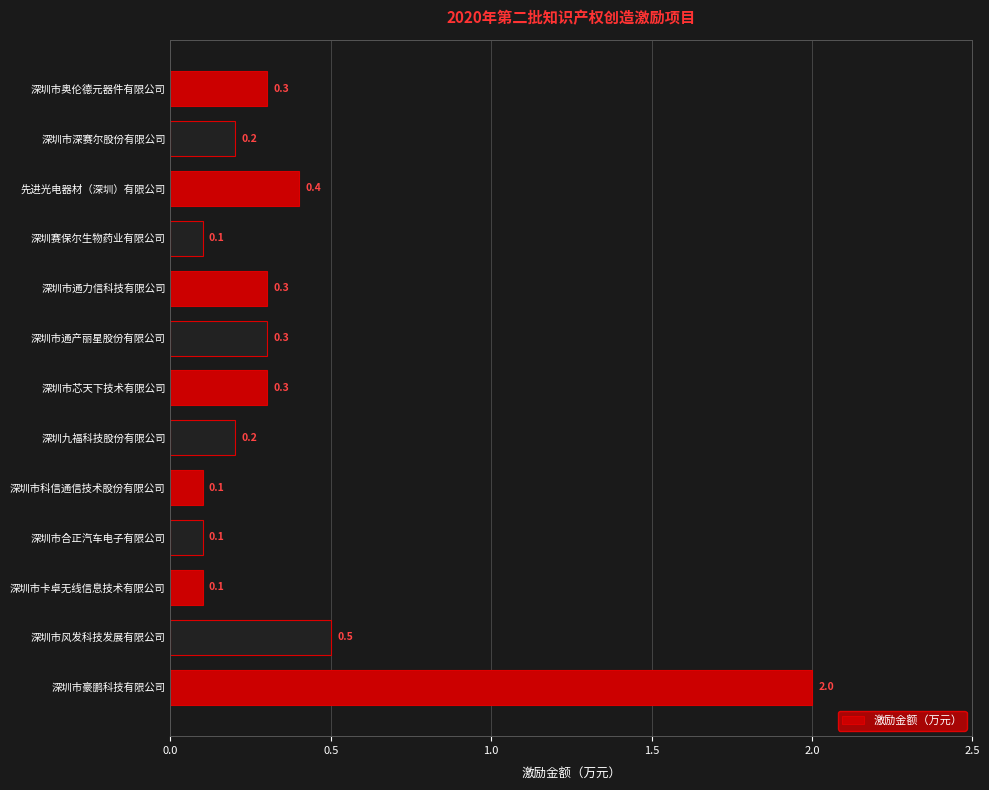

Which has a higher value, 深圳市奥伦德元器件有限公司 or 深圳市合正汽车电子有限公司?

深圳市奥伦德元器件有限公司